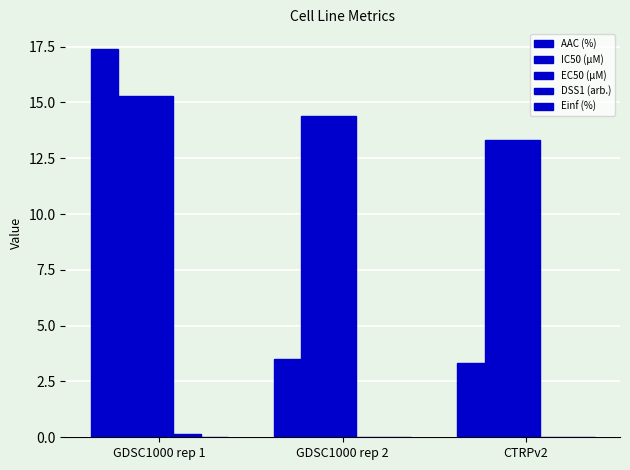

How many groups of bars are there?

3